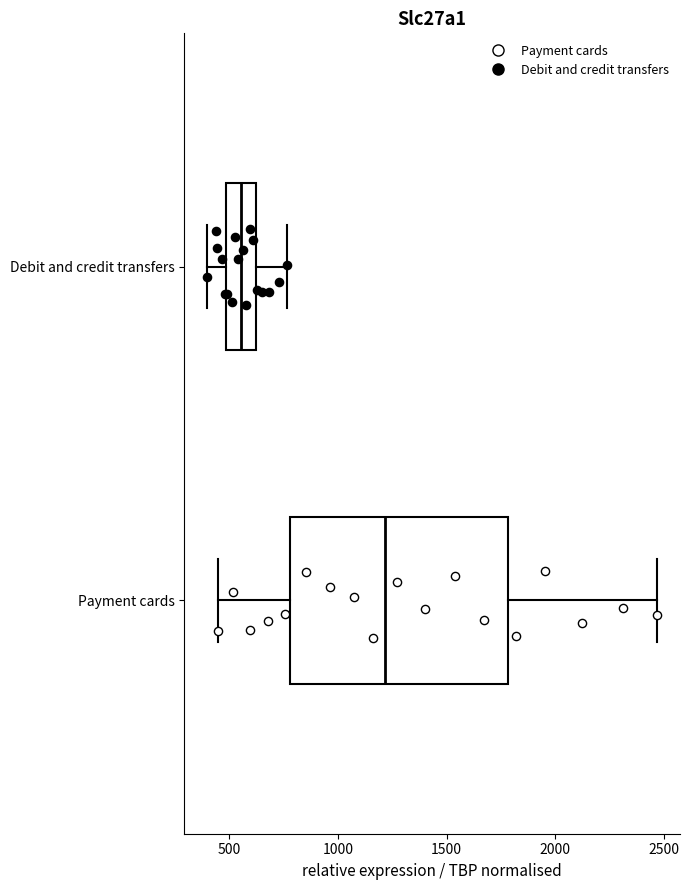

Which box is the widest, from its left edge to its right edge?

Payment cards